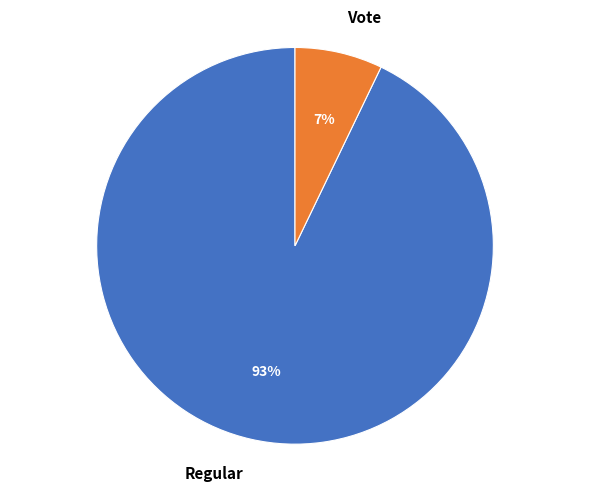

To the nearest percent, what percentage of the pie is Regular?

93%